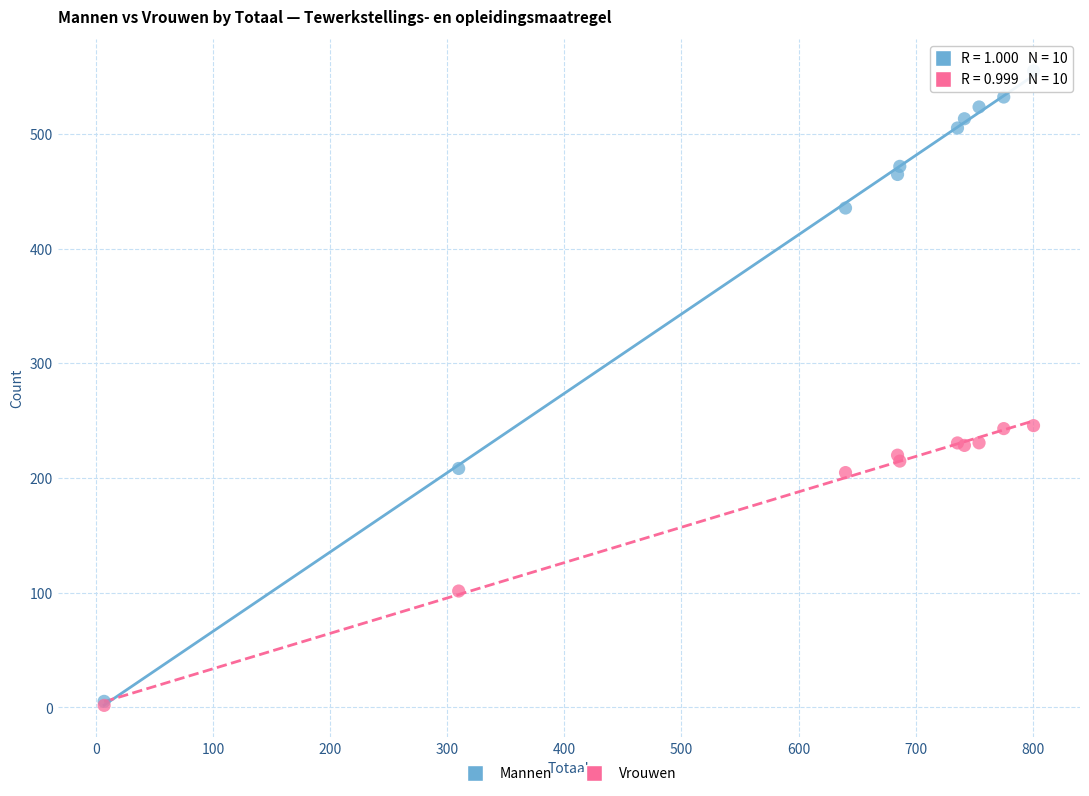

In the Vrouwen series, what Y value is closest to 123?

101.5